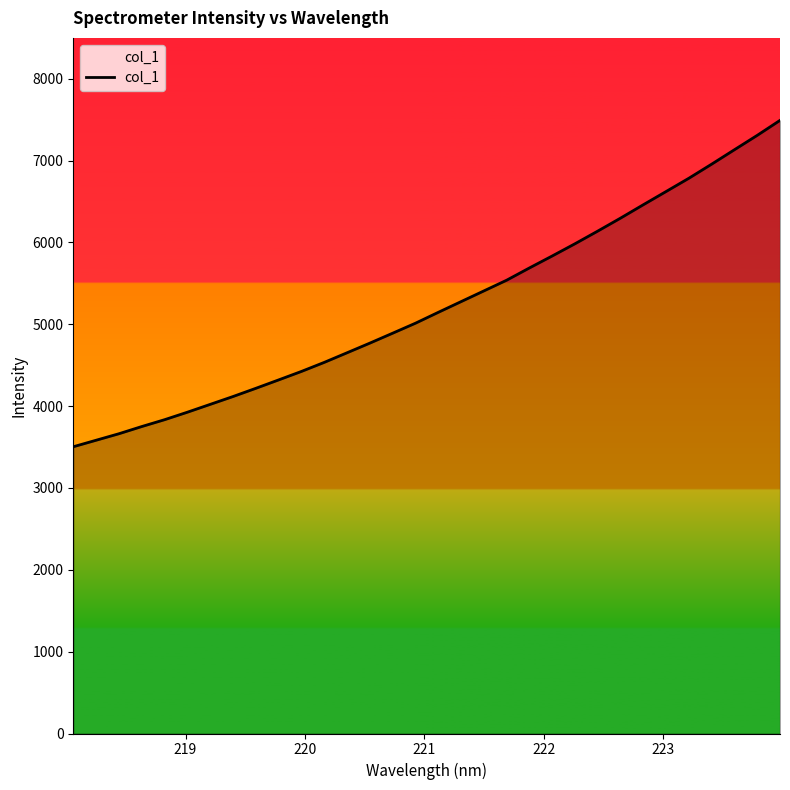

What is the minimum value shown in the chart?

3504.0